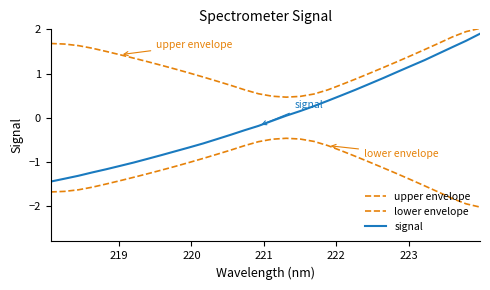

List the series in order of their peak value, lowest first.

lower envelope, signal, upper envelope